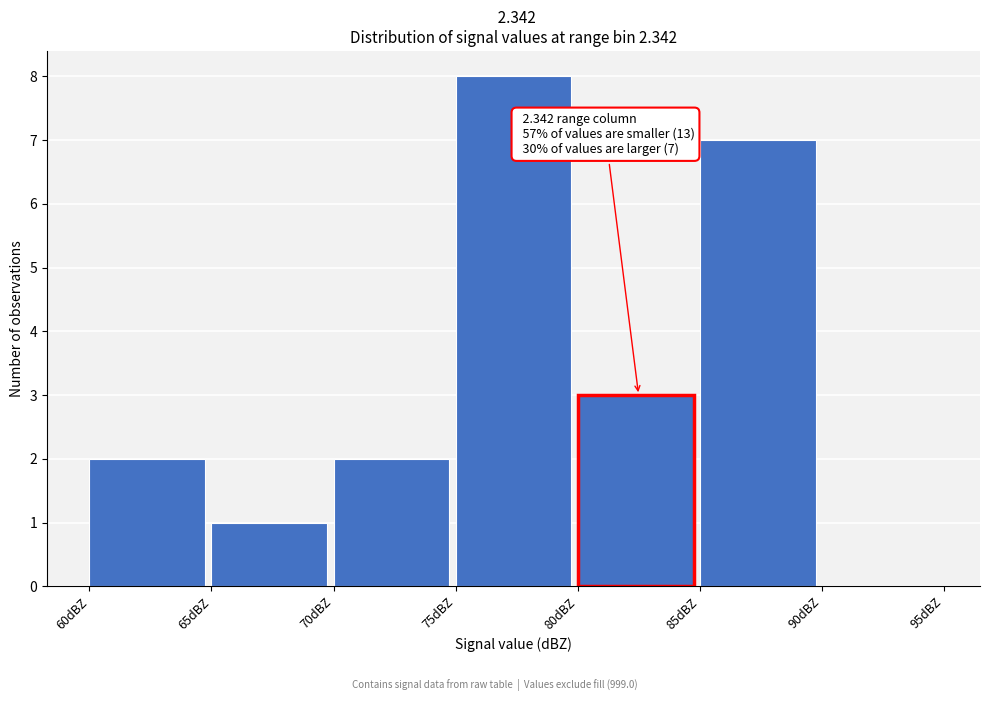

Over which range of the x-axis is the bar tallest?

75 to 80